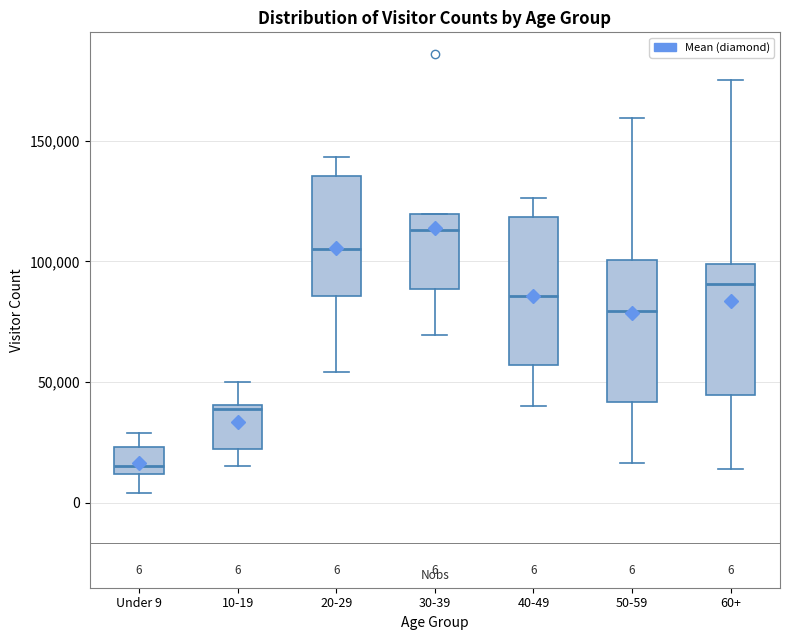

Which box's median line is the highest?

30-39